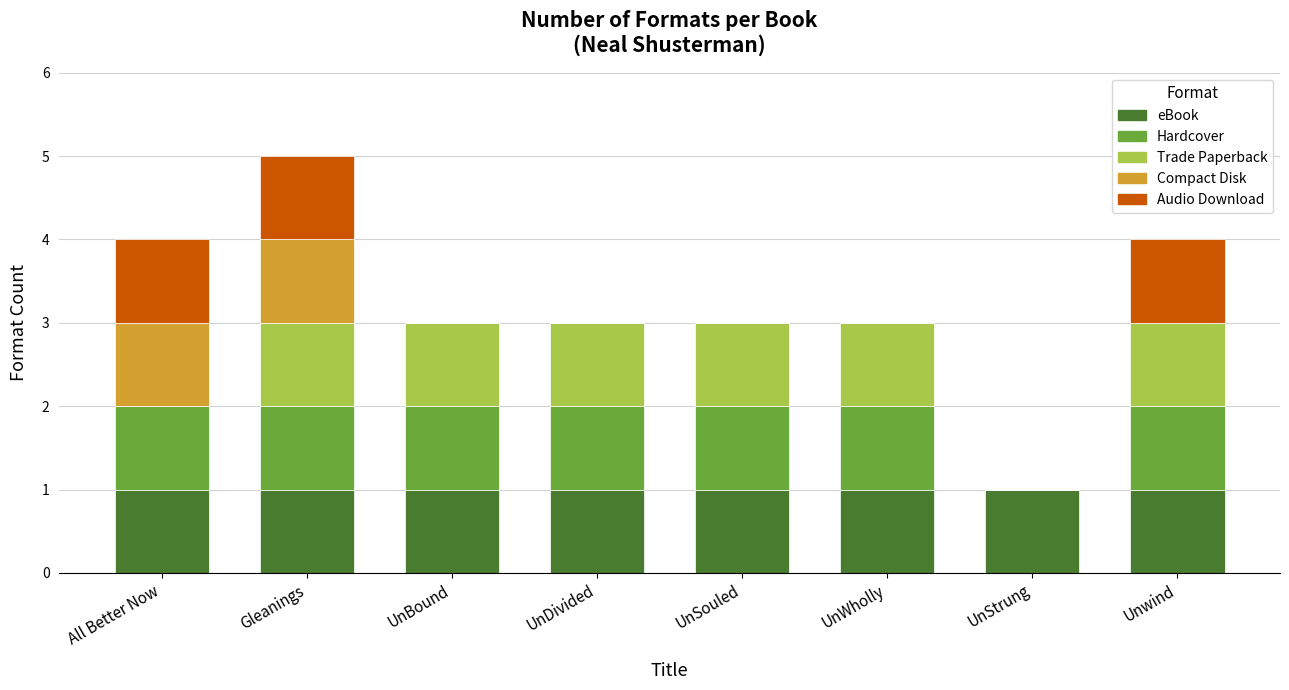

At which category is the sum across all series the highest?

Gleanings